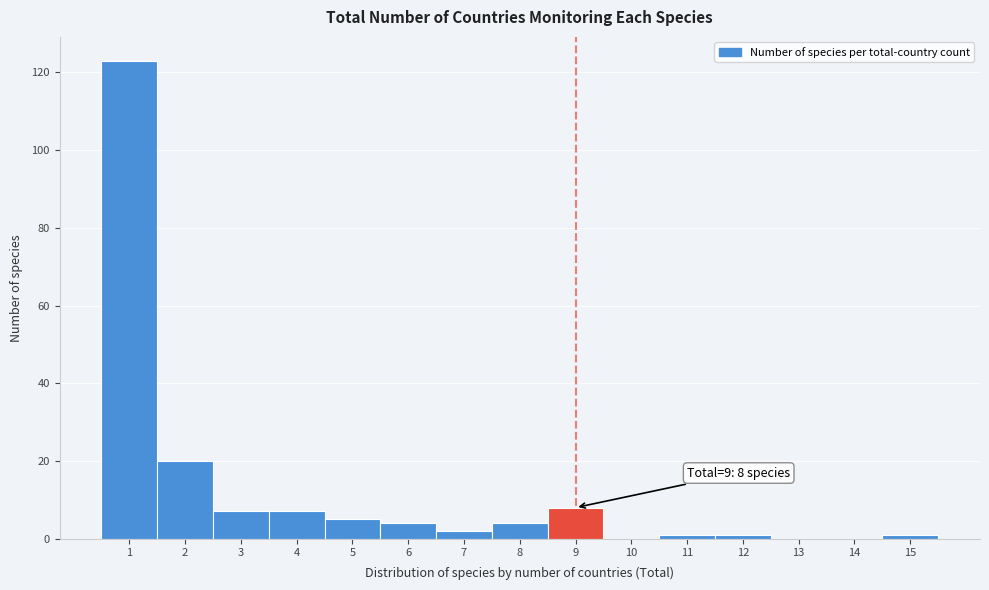

Reading left to right, extract all data points from this chart.

1=123	2=20	3=7	4=7	5=5	6=4	7=2	8=4	9=8	10=0	11=1	12=1	13=0	14=0	15=1